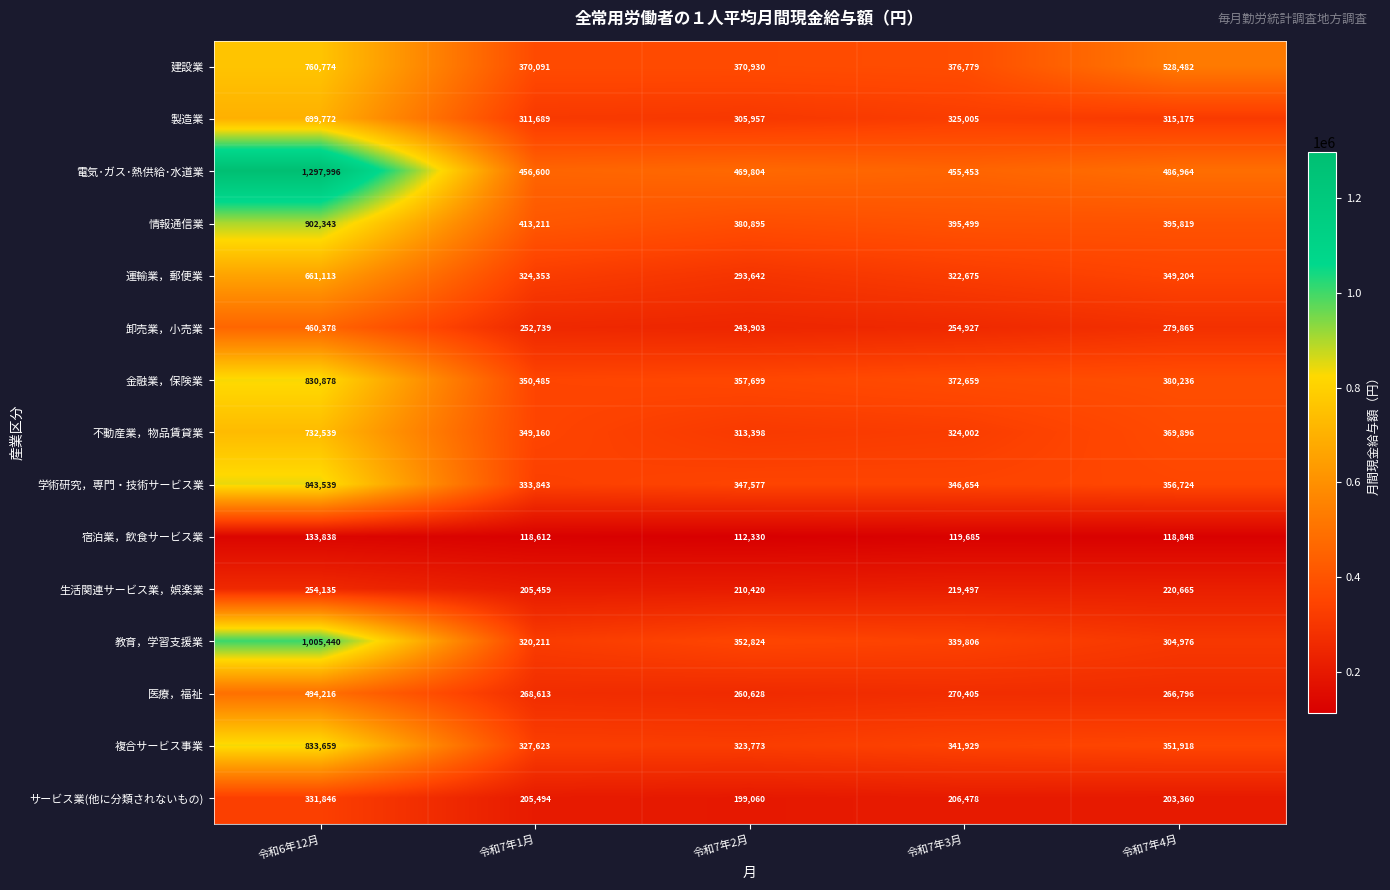

The value of 生活関連サービス業，娯楽業 at 令和6年12月 is 254135. True or false?

True